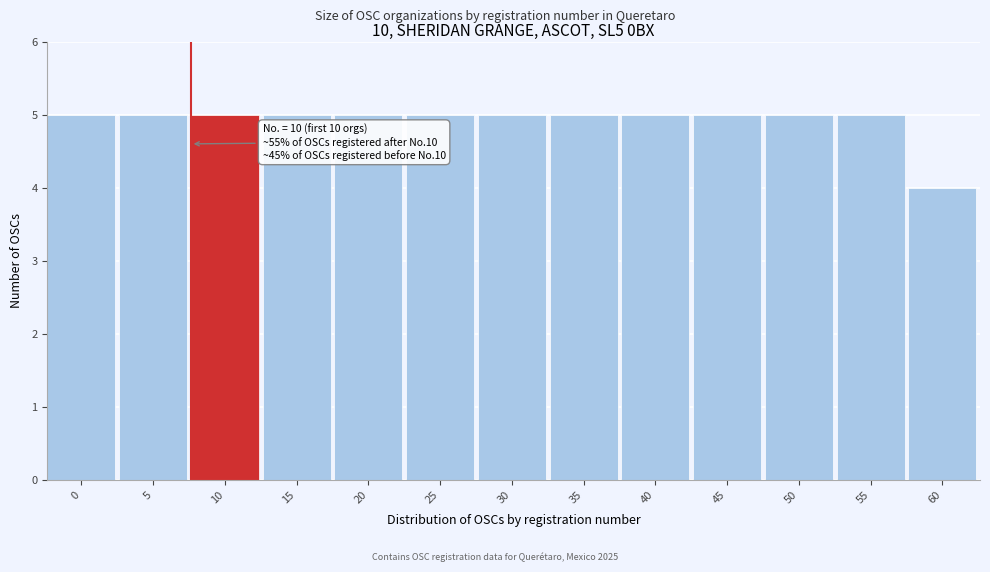

Reading left to right, list all the values displayed in this chart.

5	5	5	5	5	5	5	5	5	5	5	5	4